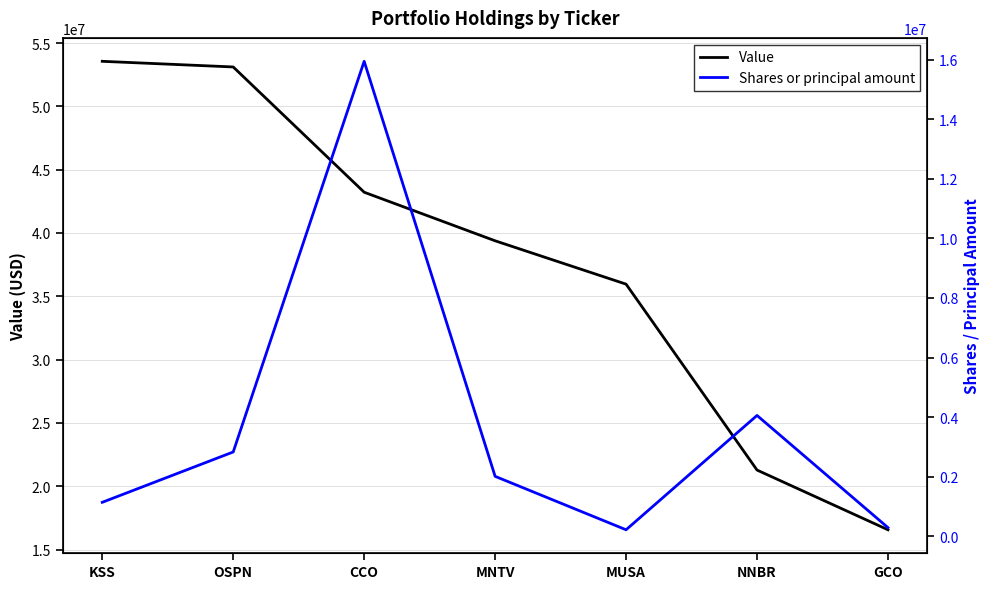

Reading right to left, what are all the values shown in this chart?

Value: 16569000	21284000	35961000	39384000	43219000	53109000	53555000
Shares or principal amount: 287000	4054151	215000	2009412	15947843	2827929	1137300